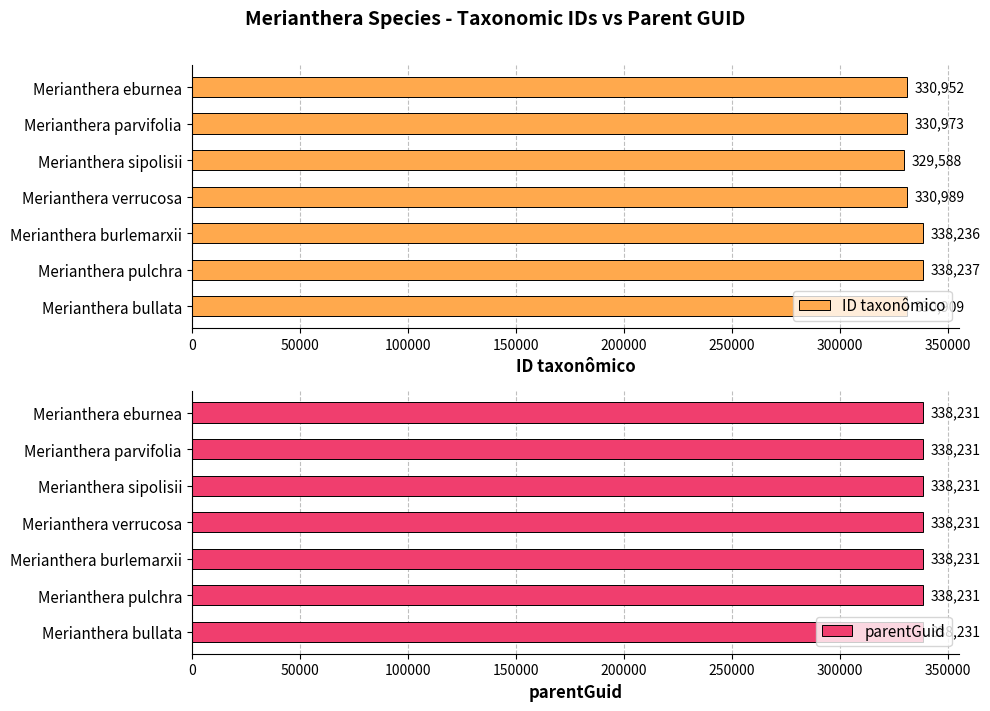

What is the greatest value displayed?

338237.0